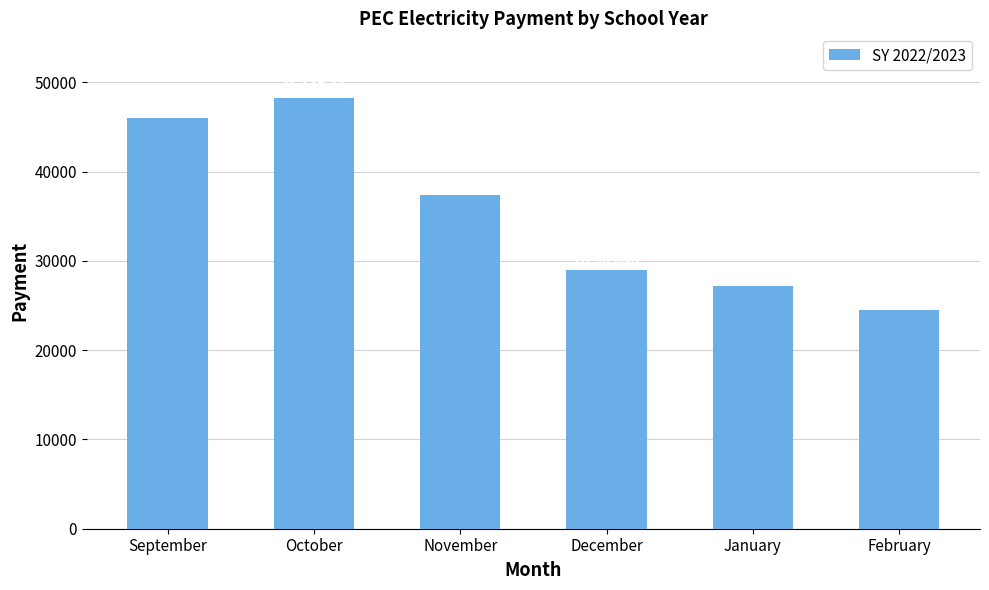

At which label does the data first exceed 37346?

September